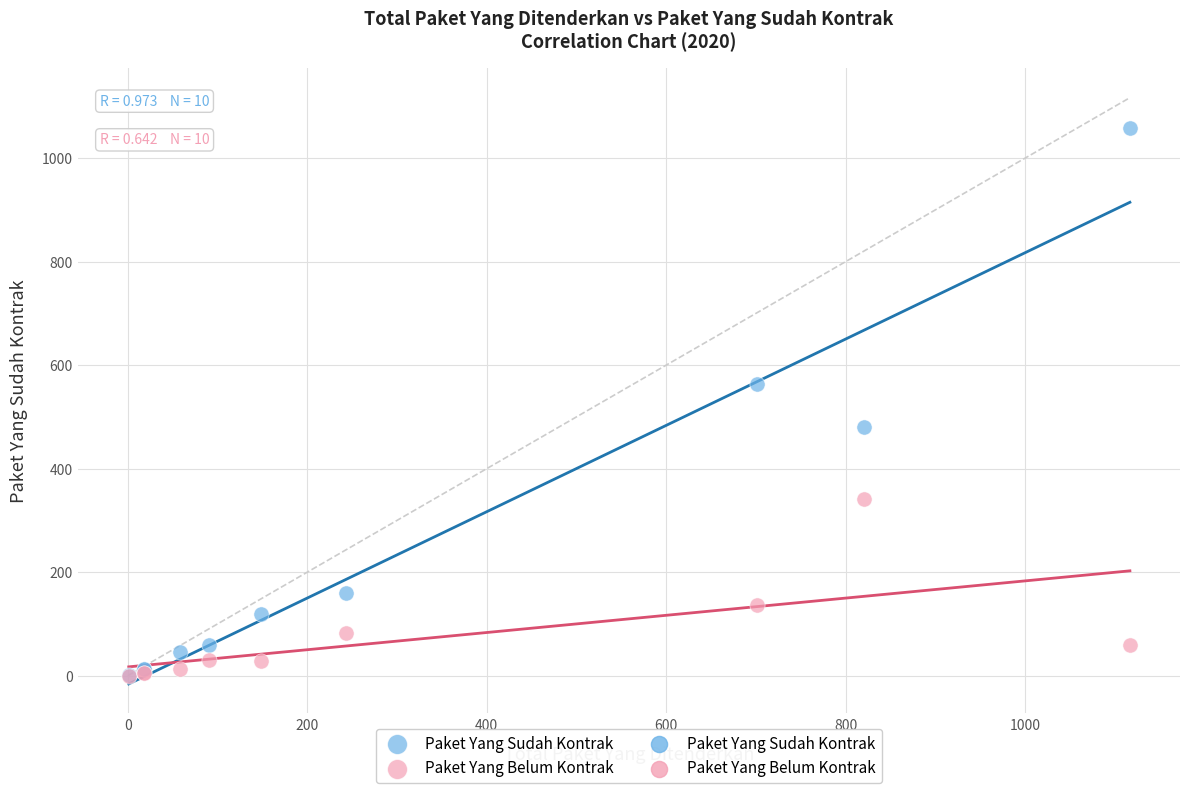

Across all series, what Y value is closest to 529?

564